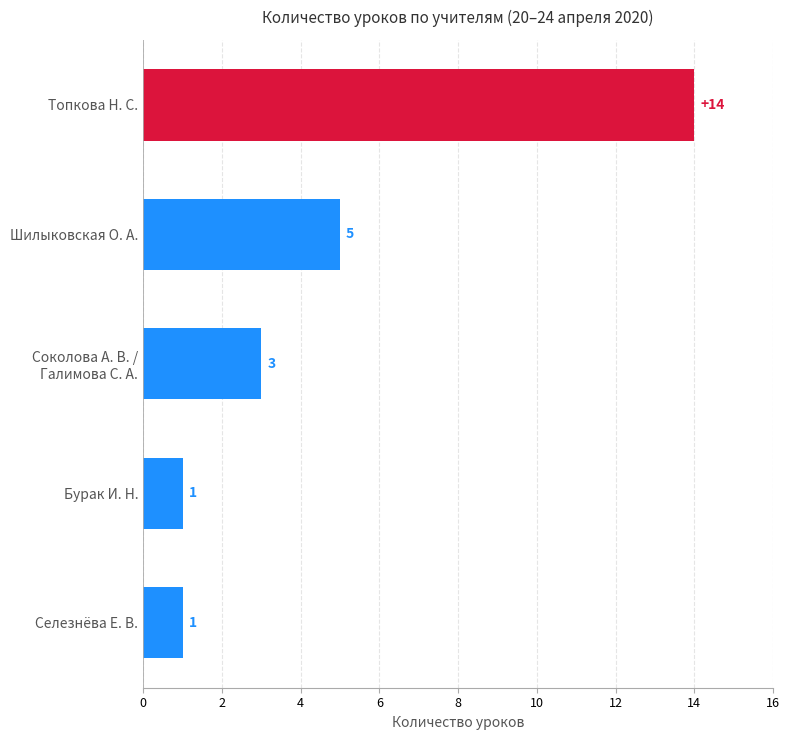

What is the difference between the maximum and second lowest values?

13